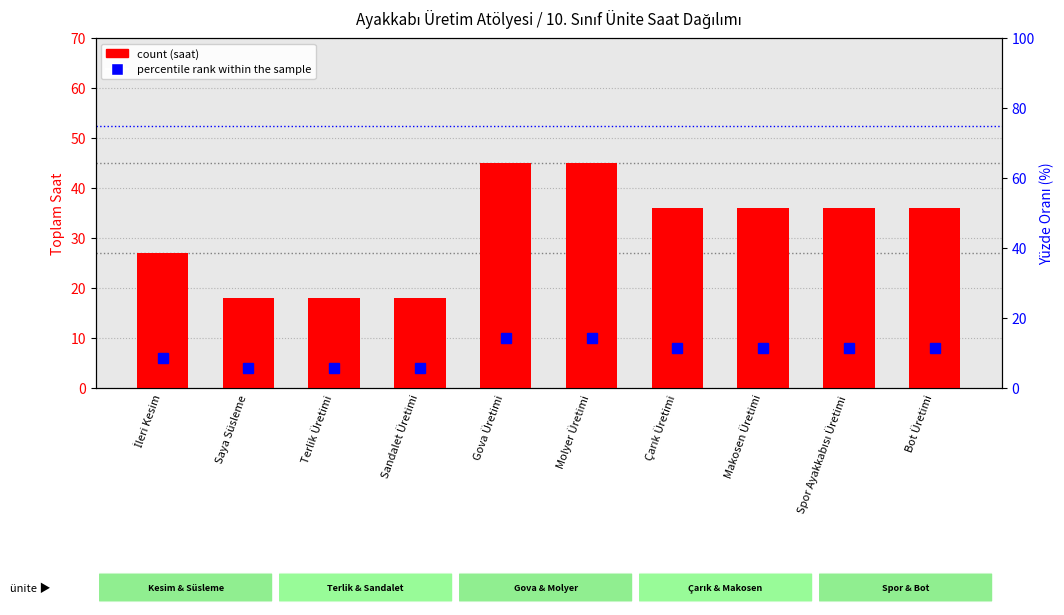

What is the total value across all series at Molyer Üretimi?

59.3